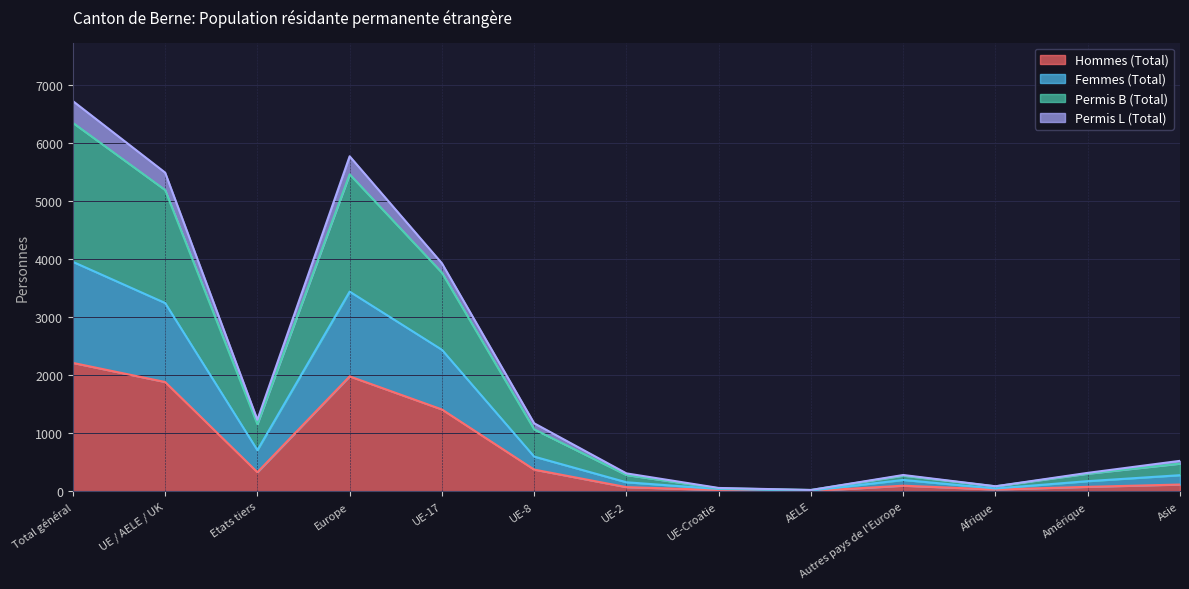

At which category is the sum across all series the highest?

Total général